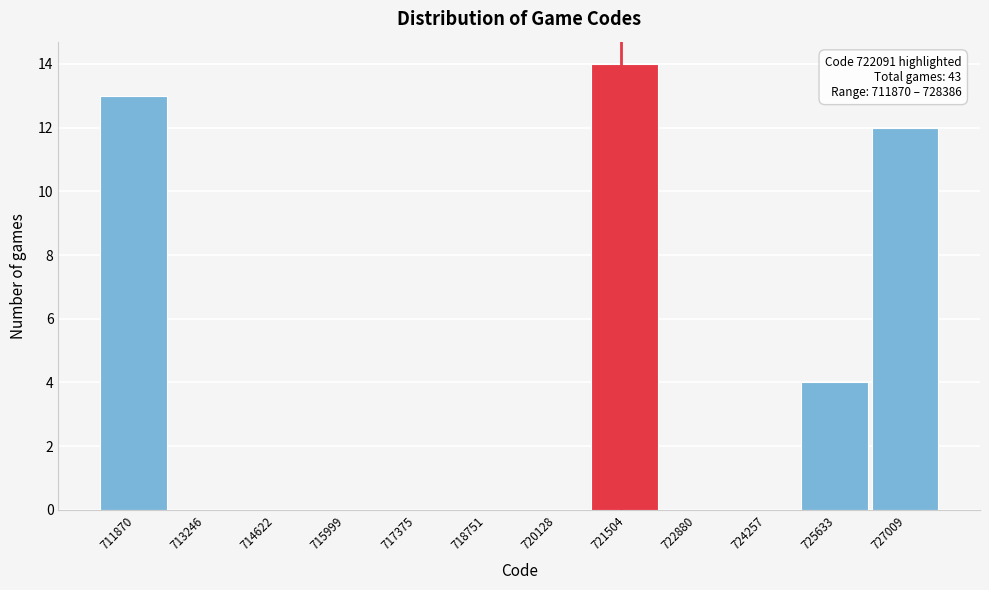

Reading right to left, transcribe all the data shown in this chart.

727009=12	725633=4	724257=0	722880=0	721504=14	720128=0	718751=0	717375=0	715999=0	714622=0	713246=0	711870=13